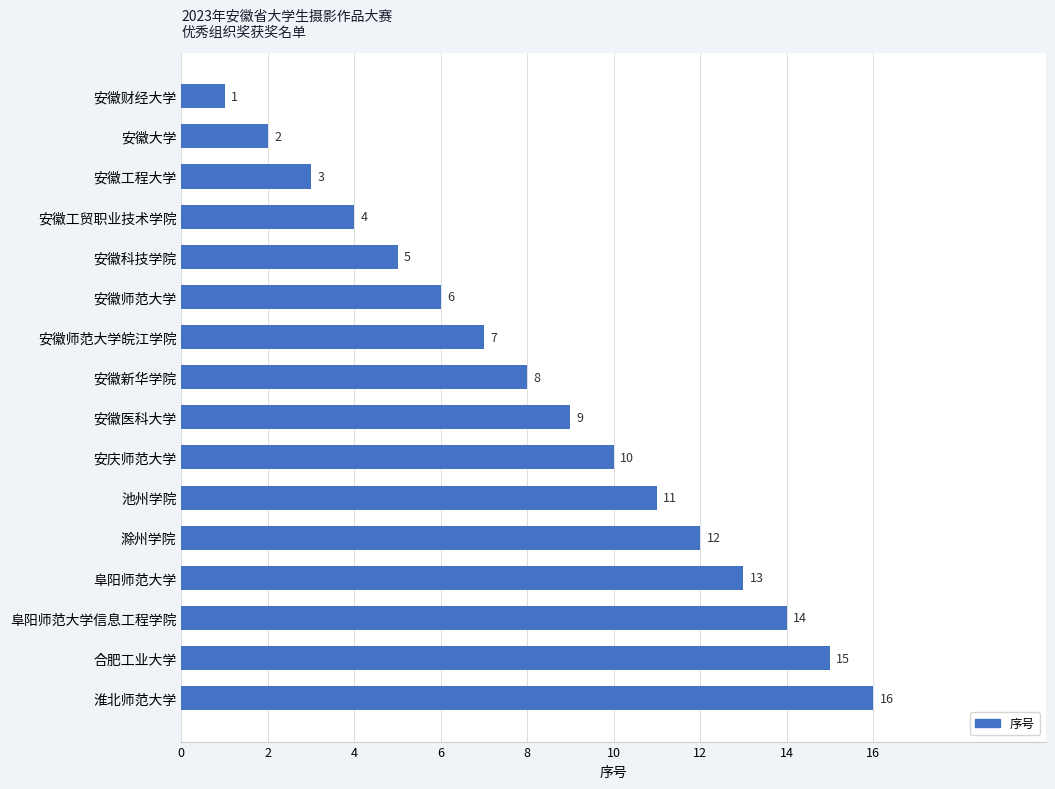

Reading bottom to top, list all the values displayed in this chart.

16	15	14	13	12	11	10	9	8	7	6	5	4	3	2	1